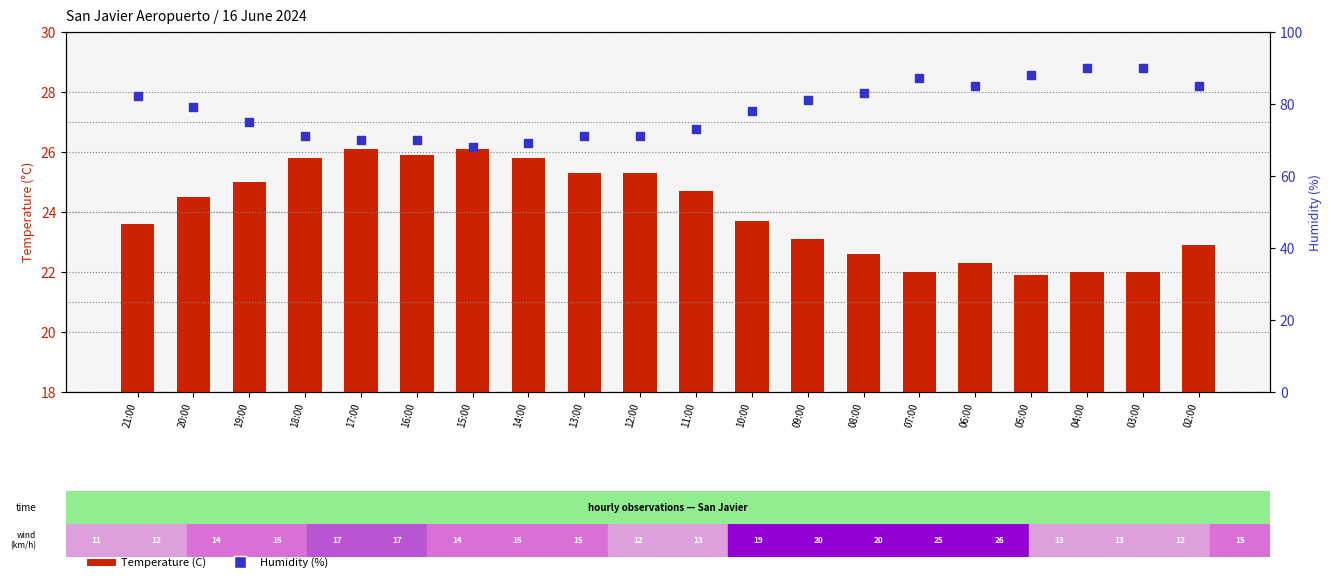

Which series has the widest spread of Y values?

Humidity (%)